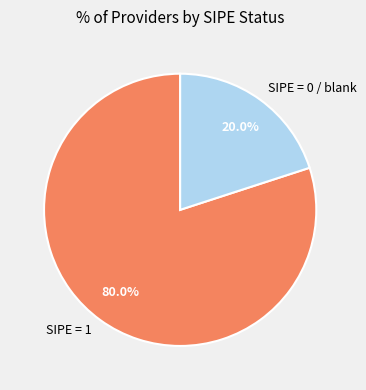

Is SIPE = 1 the majority of the pie?

Yes